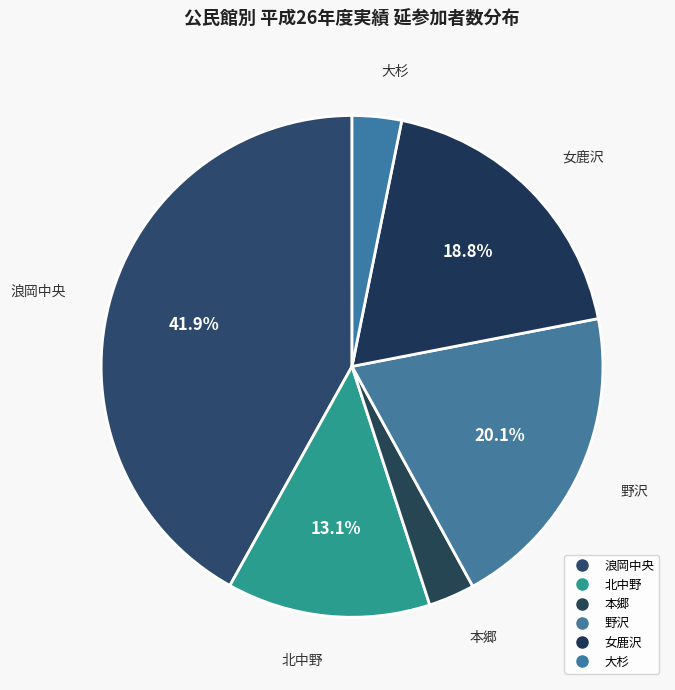

How many slices are in this pie chart?

6